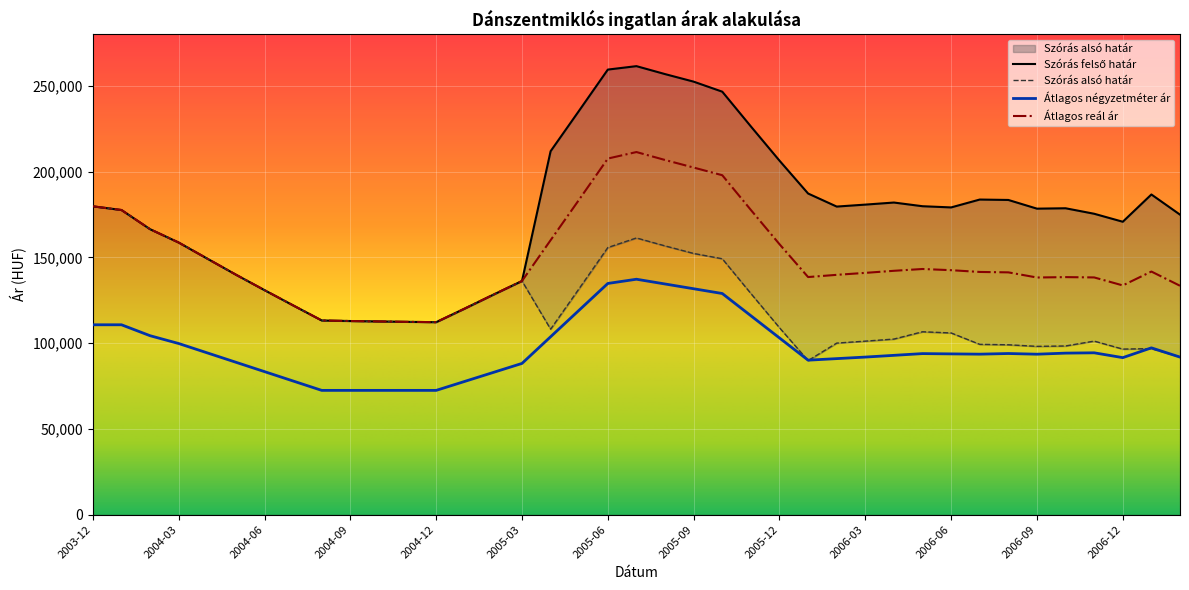

The value of Átlagos reál ár at 2004-12 is 75153. True or false?

False